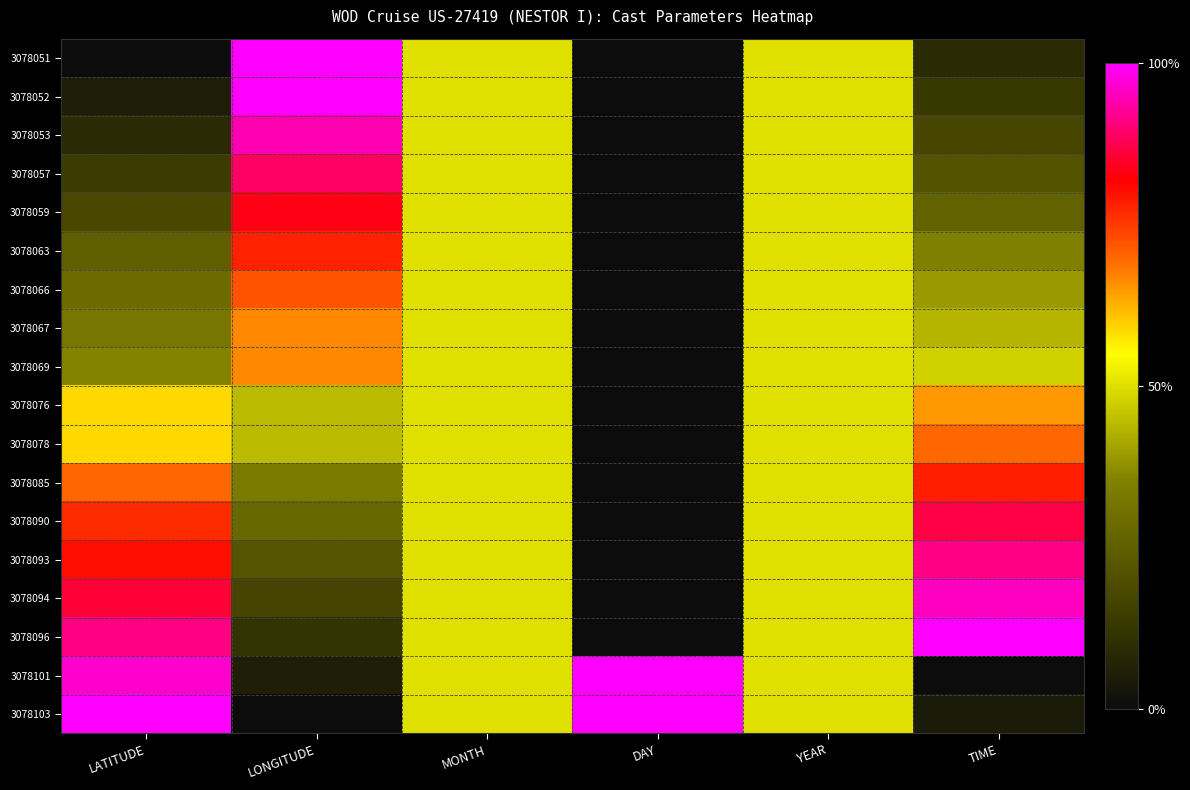

Which series has the widest spread of values?

3078051